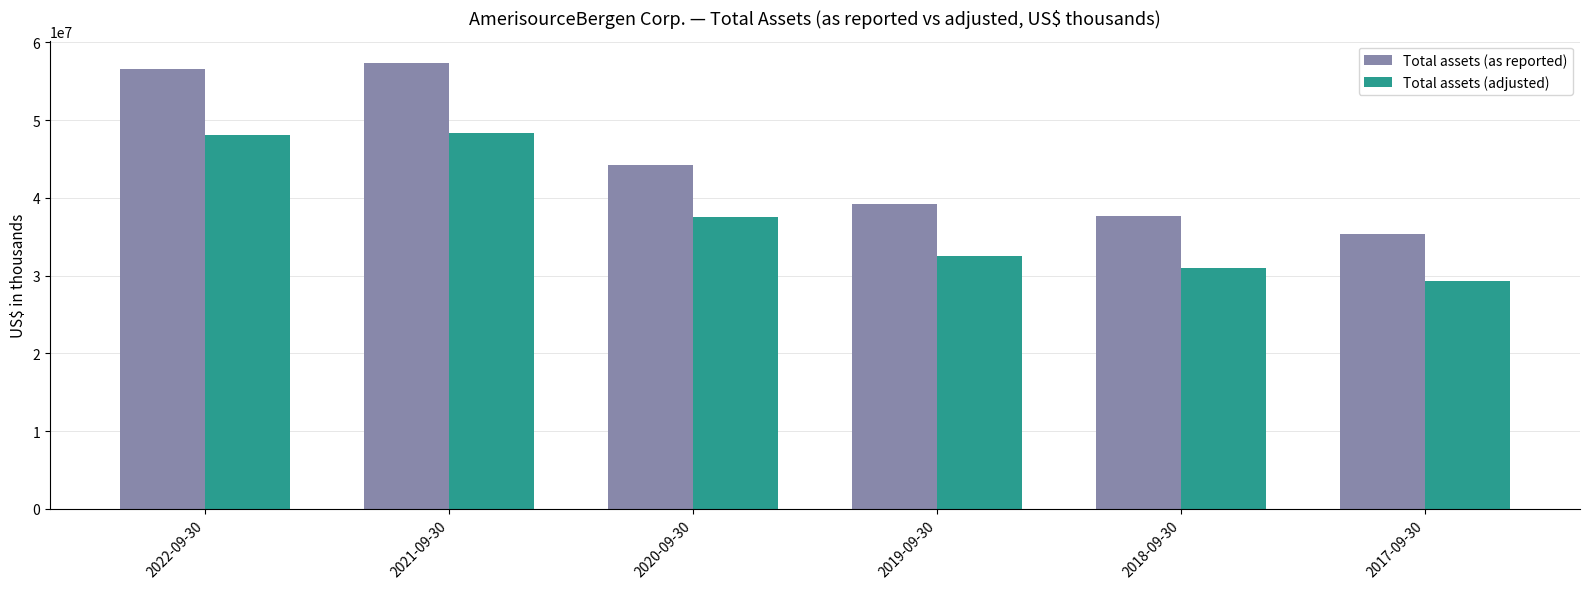

The Total assets (as reported) series shows 95088281 at 2022-09-30. True or false?

False